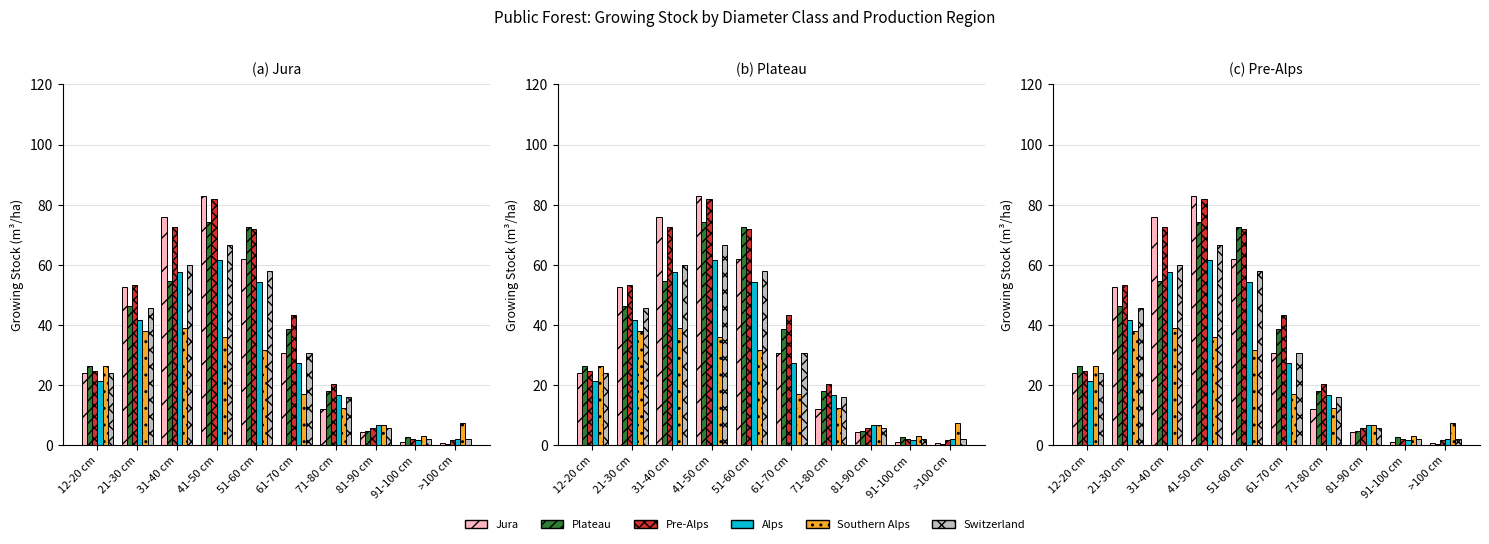

How many data points in Pre-Alps are less than 43?

5